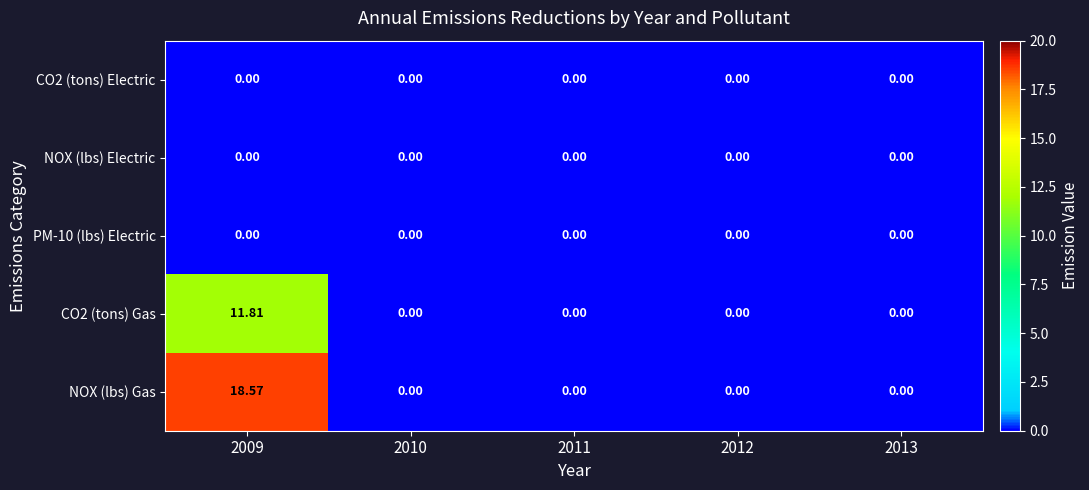

What is the total value across all series at 2009?

30.4